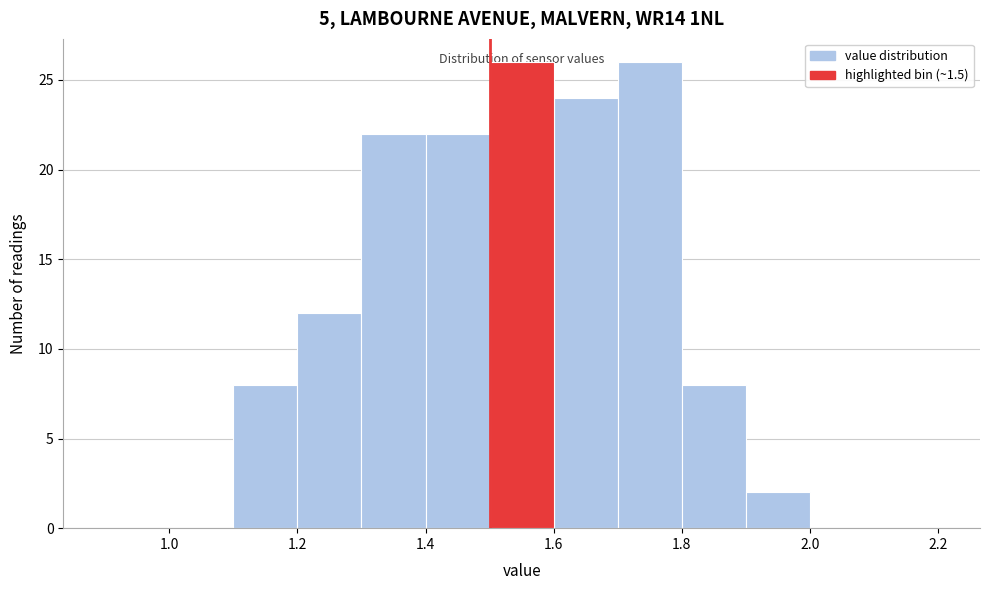

Reading left to right, list every bar in this chart as the range it spans on the x-axis followed by its height. The values are not printed on the chart, so give them approximately, as read against the axis.

0.9 to 1.0: 0
1.0 to 1.1: 0
1.1 to 1.2: 8
1.2 to 1.3: 12
1.3 to 1.4: 22
1.4 to 1.5: 22
1.5 to 1.6: 26
1.6 to 1.7: 24
1.7 to 1.8: 26
1.8 to 1.9: 8
1.9 to 2.0: 2
2.0 to 2.1: 0
2.1 to 2.2: 0